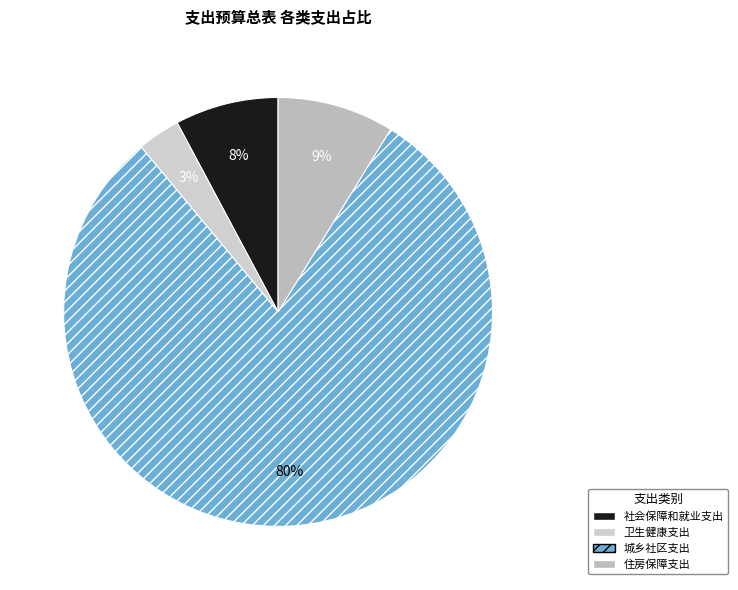

What is the change in value from 卫生健康支出 to 住房保障支出?

+19.9